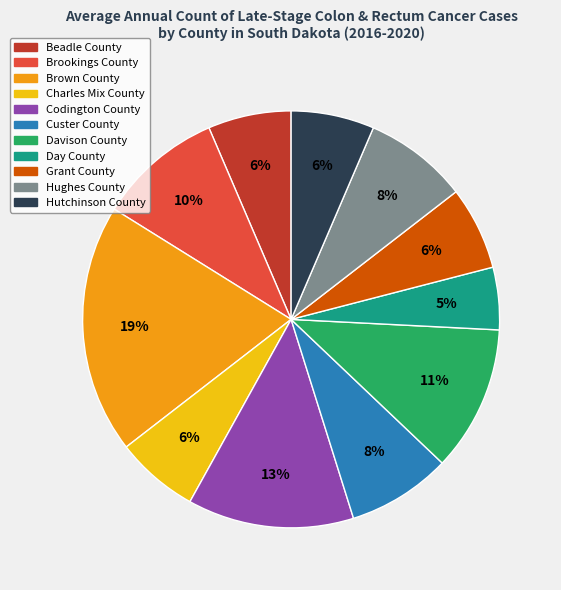

Between Davison County and Codington County, which is larger?

Codington County